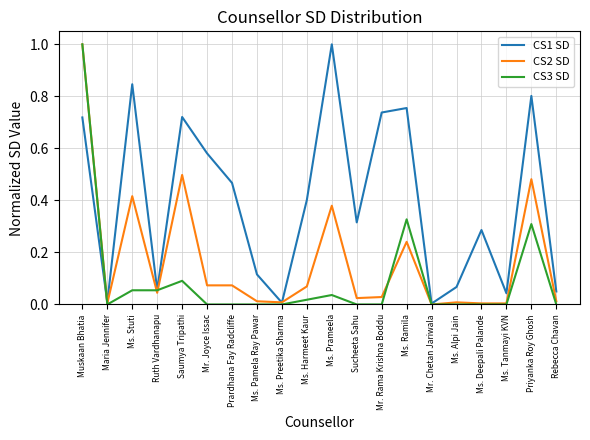

True or false: CS3 SD and CS2 SD cross at least once.

True